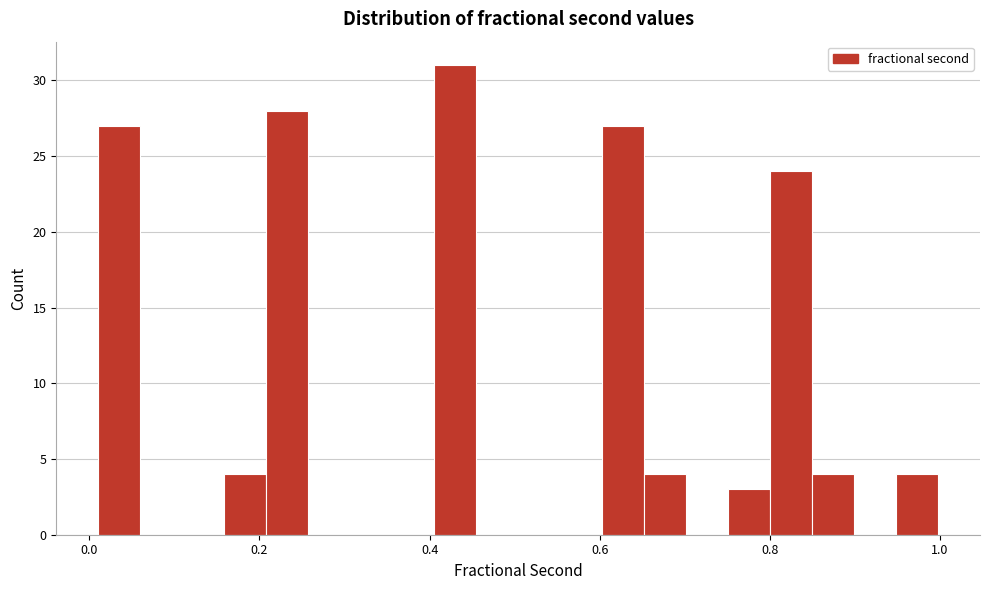

Read against the x-axis, roughly where is the centre of the tallest bar?

0.44